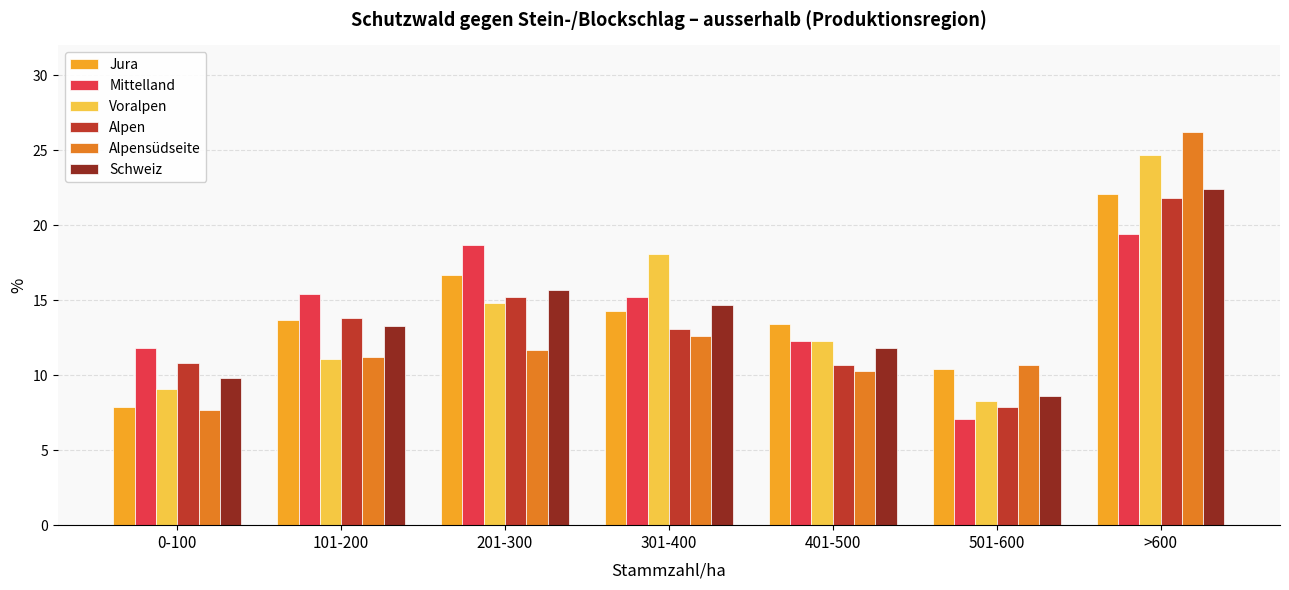

What is the value of the Alpensüdseite bar at the 2nd from the left?

11.2